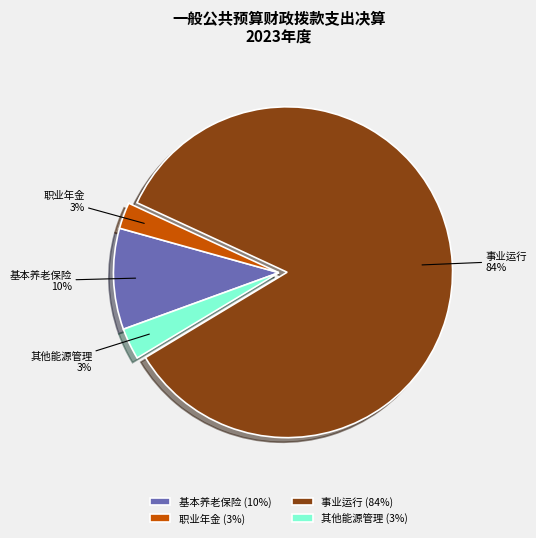

Does 事业运行 represent more than half of the total?

Yes